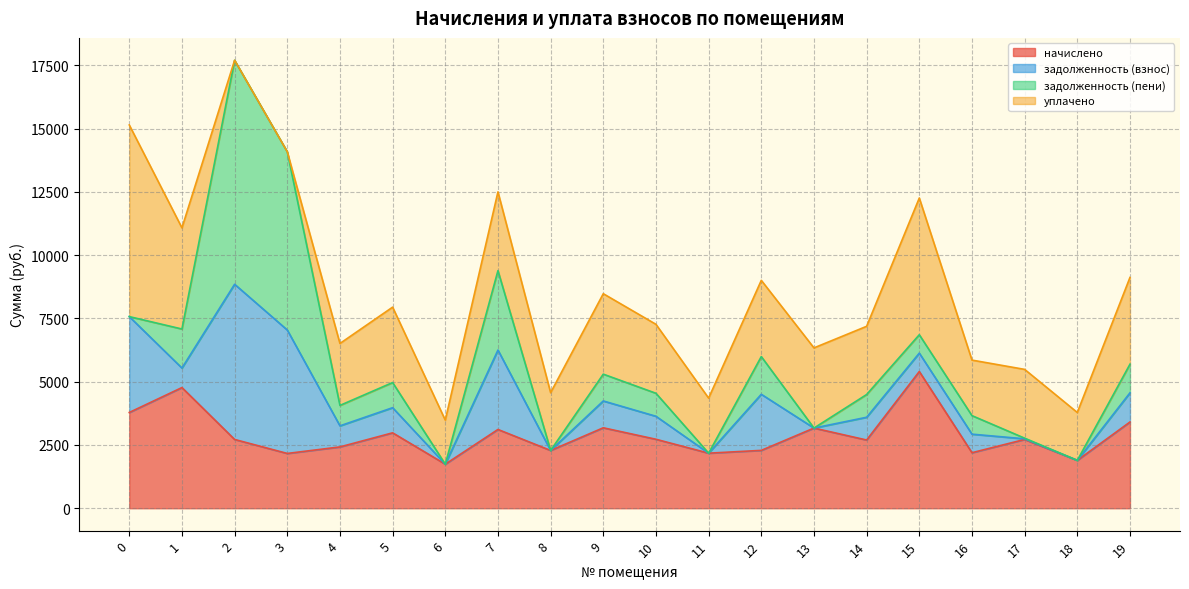

In начислено, how many points are lower than both neighbors (excluding endpoints)?

7